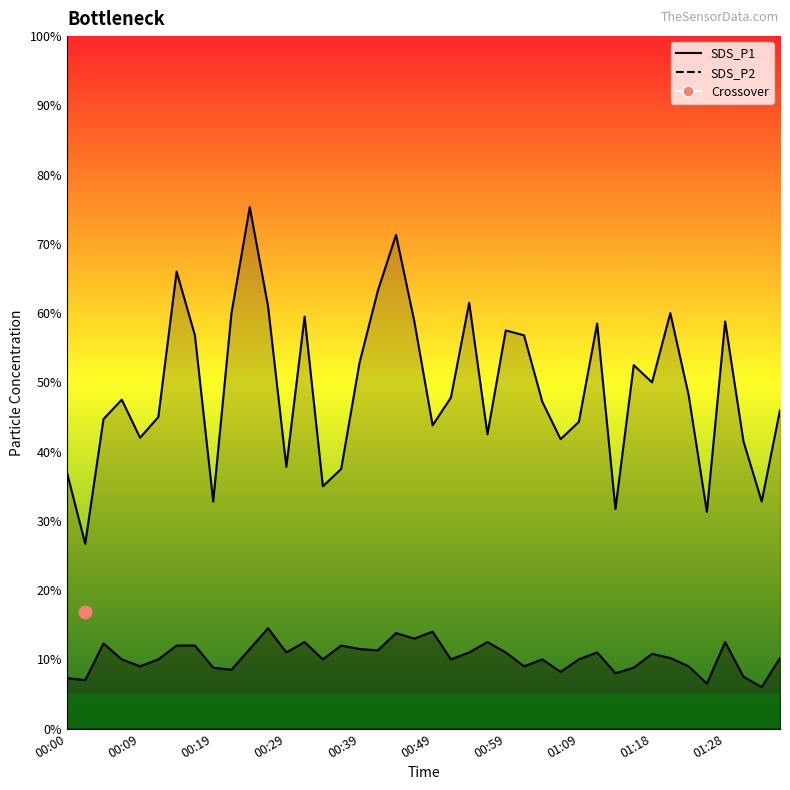

Is the value of SDS_P1 line at 14 greater than the value of SDS_P2 line at 00:19?

Yes